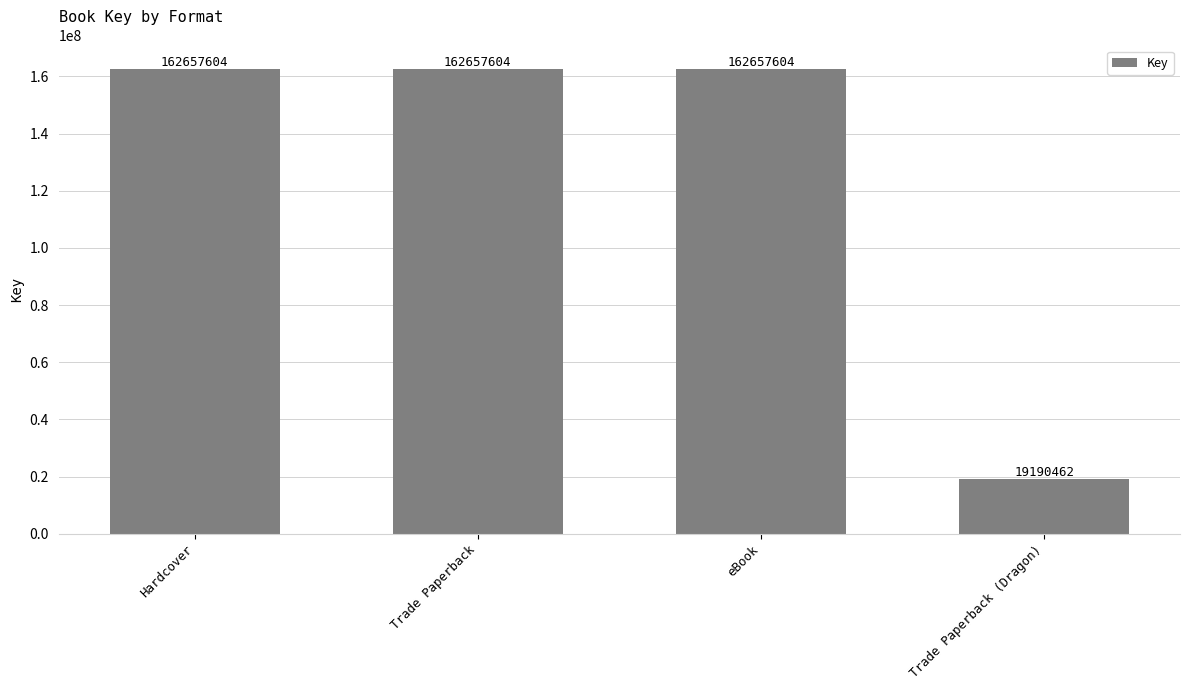

Which label corresponds to the smallest value in the chart?

Trade Paperback (Dragon)